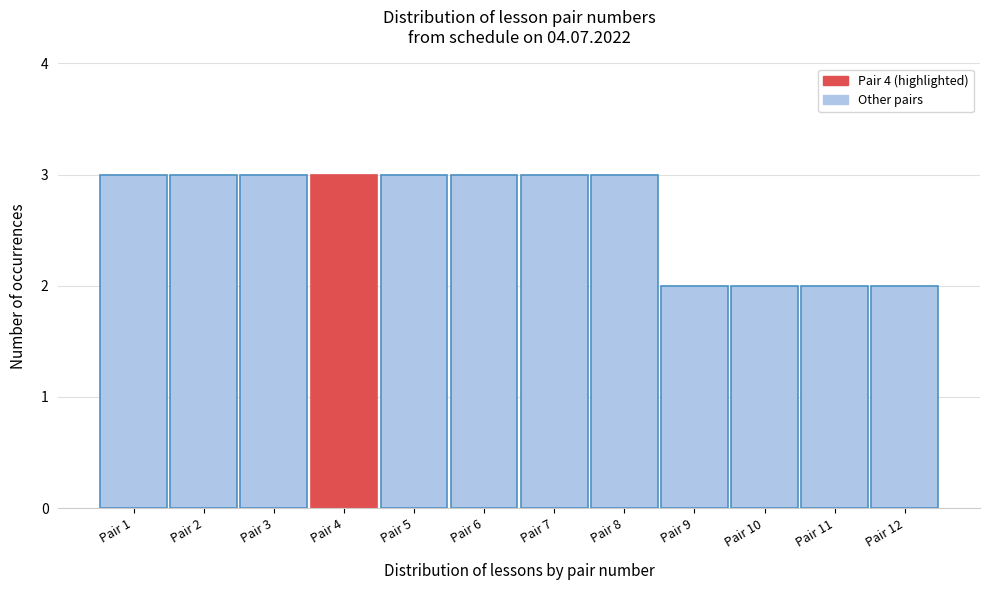

Reading left to right, list every bar in this chart as the range it spans on the x-axis followed by its height. The values are not printed on the chart, so give them approximately, as read against the axis.

0.5 to 1.5: 3
1.5 to 2.5: 3
2.5 to 3.5: 3
3.5 to 4.5: 3
4.5 to 5.5: 3
5.5 to 6.5: 3
6.5 to 7.5: 3
7.5 to 8.5: 3
8.5 to 9.5: 2
9.5 to 10.5: 2
10.5 to 11.5: 2
11.5 to 12.5: 2